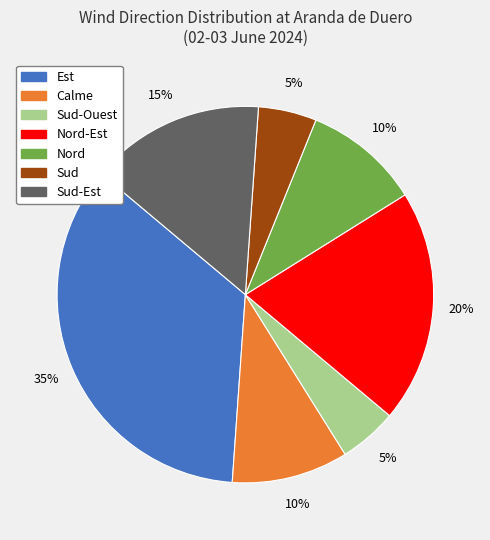

To the nearest percent, what is the difference between the largest and smallest slice percentages?

30%